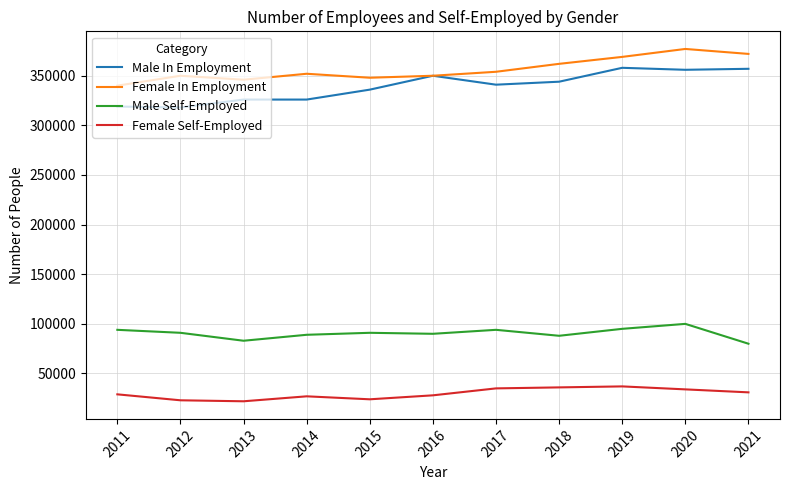

How many categories are shown in the chart?

11